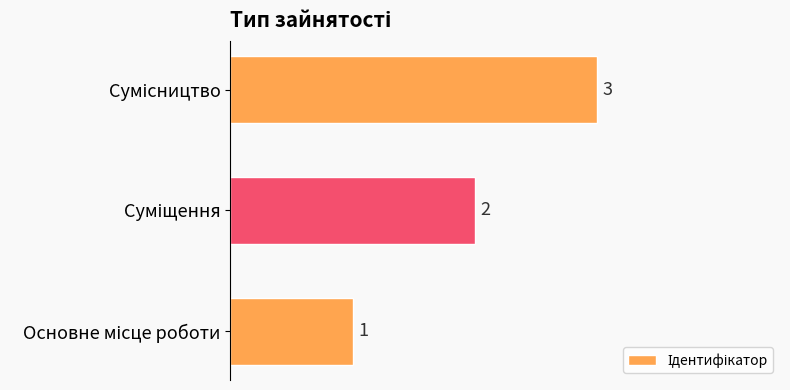

What is the sum of all values?

6